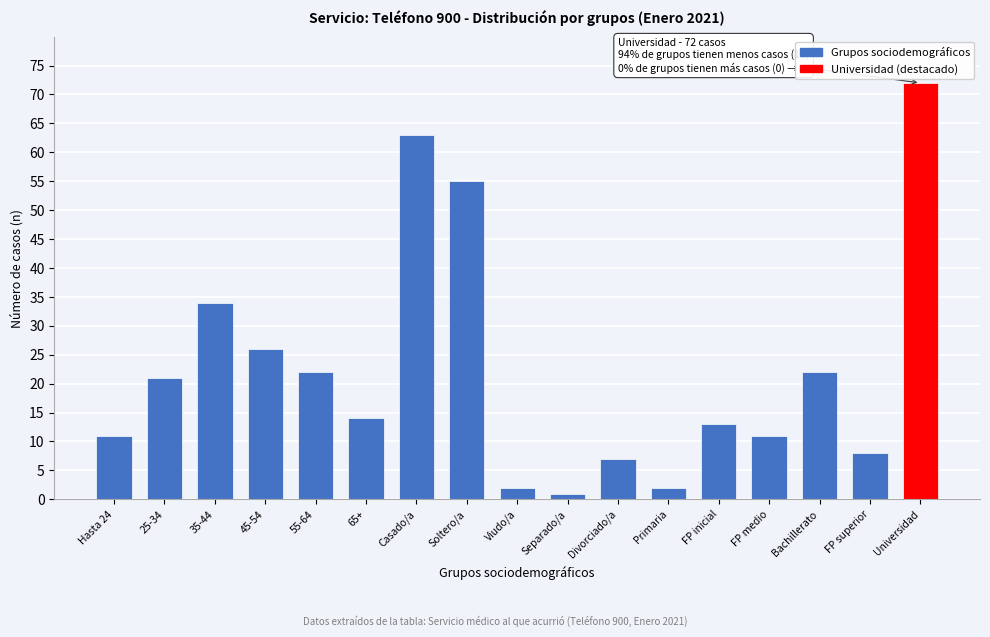

Reading left to right, list all the values displayed in this chart.

Hasta 24=11	25-34=21	35-44=34	45-54=26	55-64=22	65+=14	Casado/a=63	Soltero/a=55	Viudo/a=2	Separado/a=1	Divorciado/a=7	Primaria=2	FP inicial=13	FP medio=11	Bachillerato=22	FP superior=8	Universidad=72